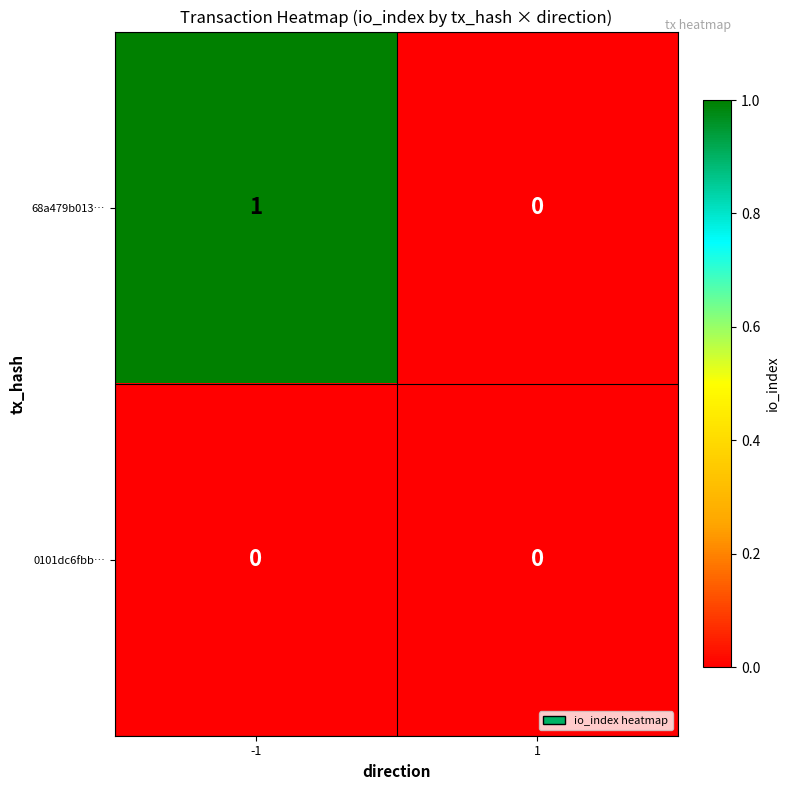

The value of 68a479b013… at -1 is 1. True or false?

True